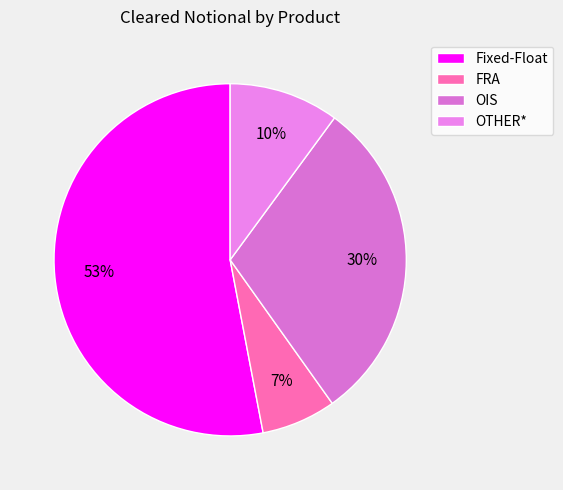

Rank the categories by value from lowest to highest.

FRA, OTHER*, OIS, Fixed-Float